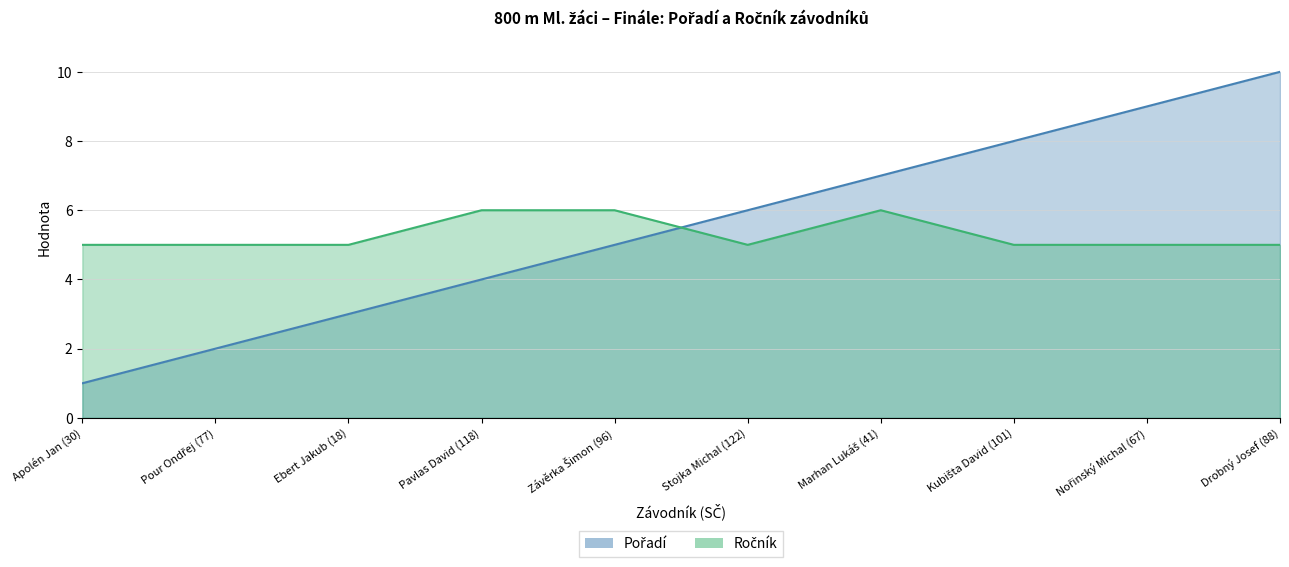

Rank the series by their average value, from highest to lowest.

Pořadí, Ročník